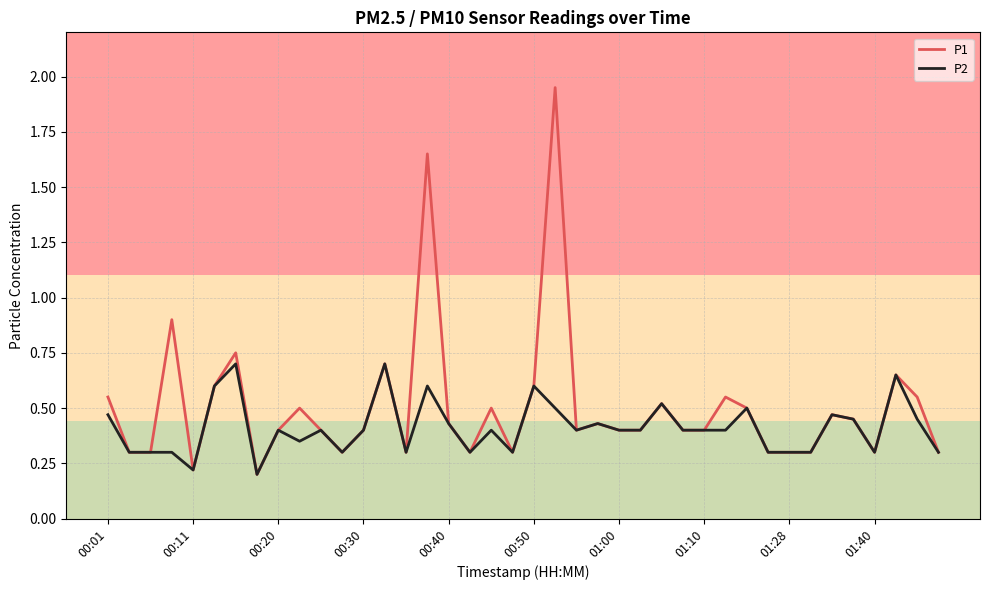

List the series in order of their peak value, highest first.

P1, P2